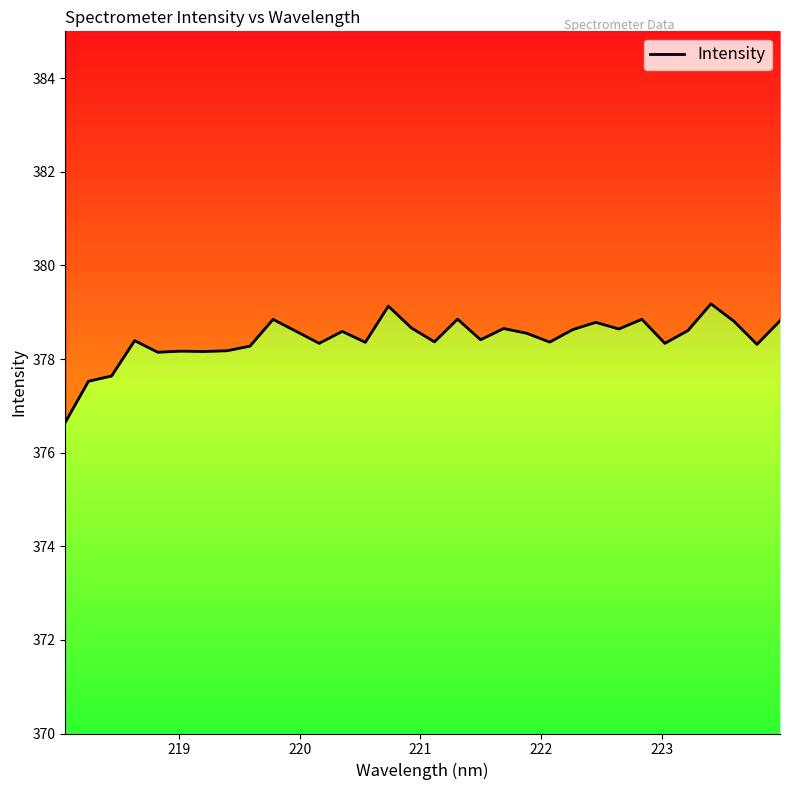

True or false: the data shows 133.7 at 13.

False